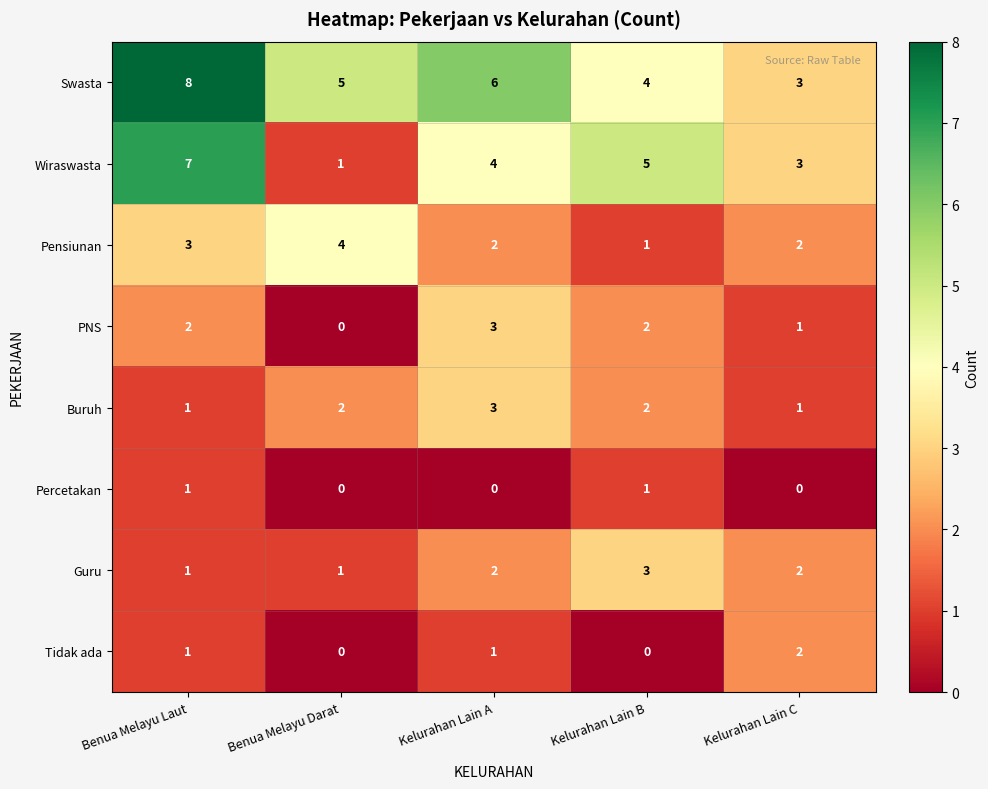

At which category is the sum across all series the highest?

Benua Melayu Laut